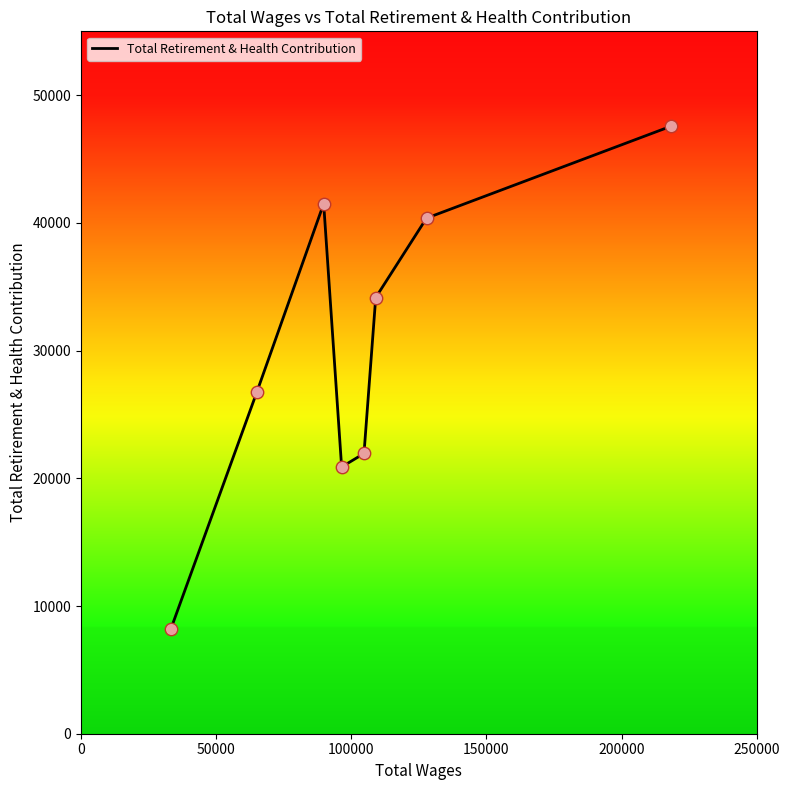

How many interior local peaks (higher than both neighbors) does the data have?

1